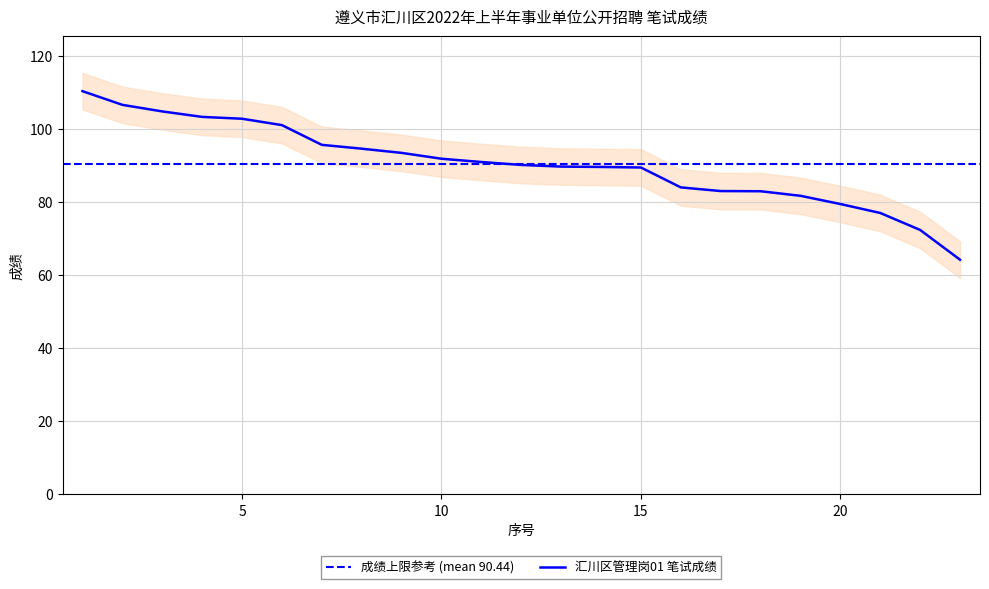

At which label is the value closest to 87?

15